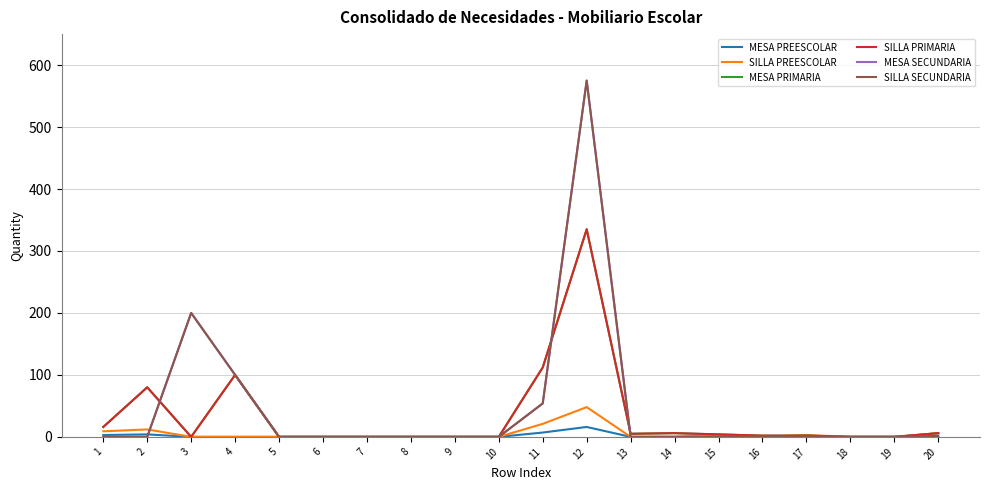

Does the chart display data point markers on the line(s)?

No